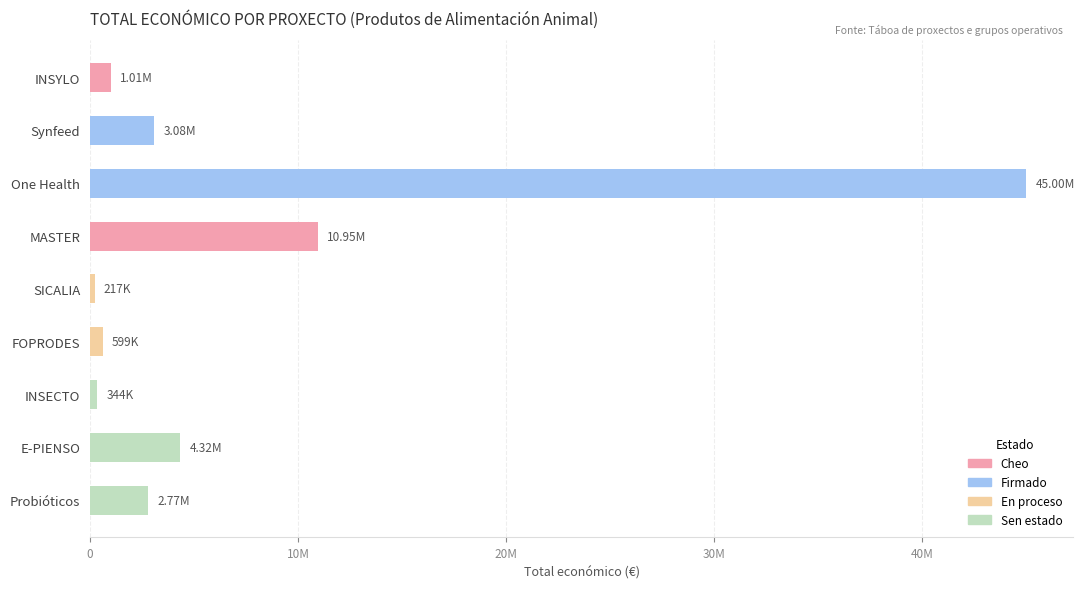

What is the difference between the maximum and minimum values?

44781735